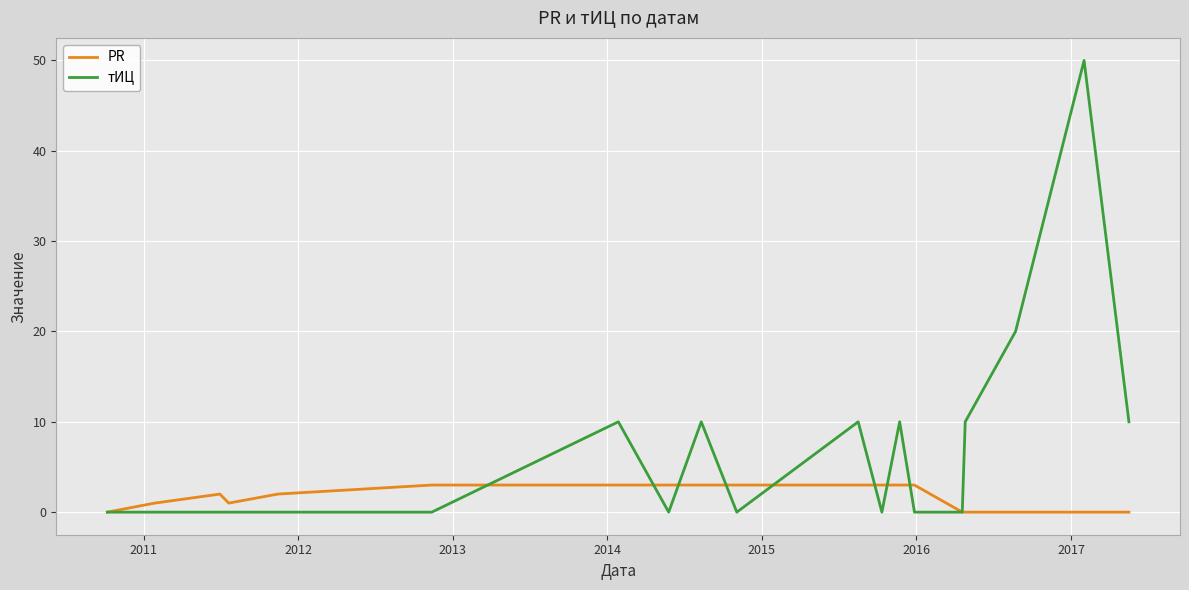

Which series has the largest total across all categories?

тИЦ